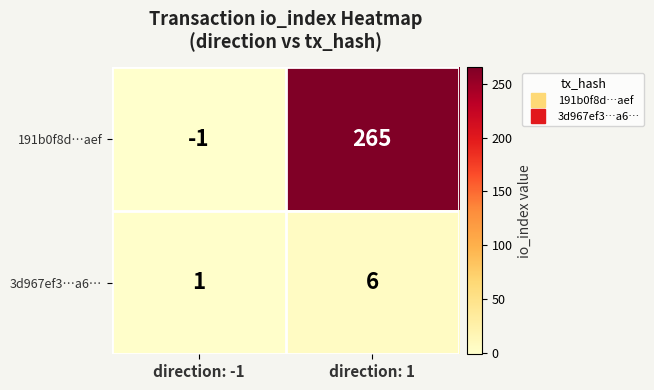

What is the total value across all series at direction: 1?

271